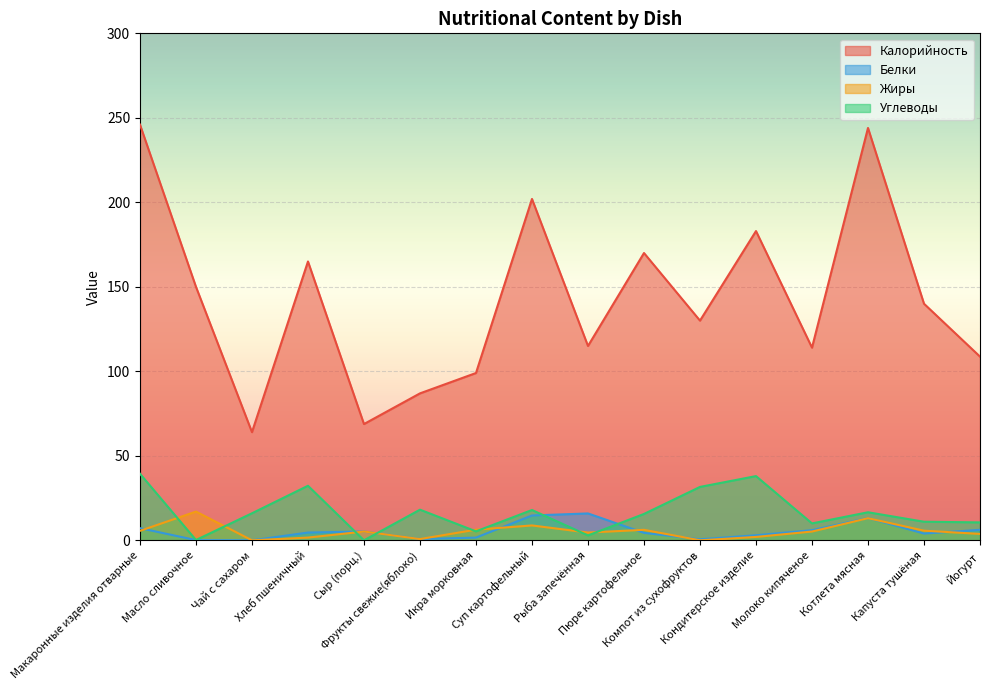

List the labels in order of Углеводы value, smallest first.

Сыр (порц.), Масло сливочное, Рыба запечённая, Икра морковная, Молоко кипяченое, Йогурт, Капуста тушёная, Пюре картофельное, Чай с сахаром, Котлета мясная, Суп картофельный, Фрукты свежие(яблоко), Компот из сухофруктов, Хлеб пшеничный, Кондитерское изделие, Макаронные изделия отварные